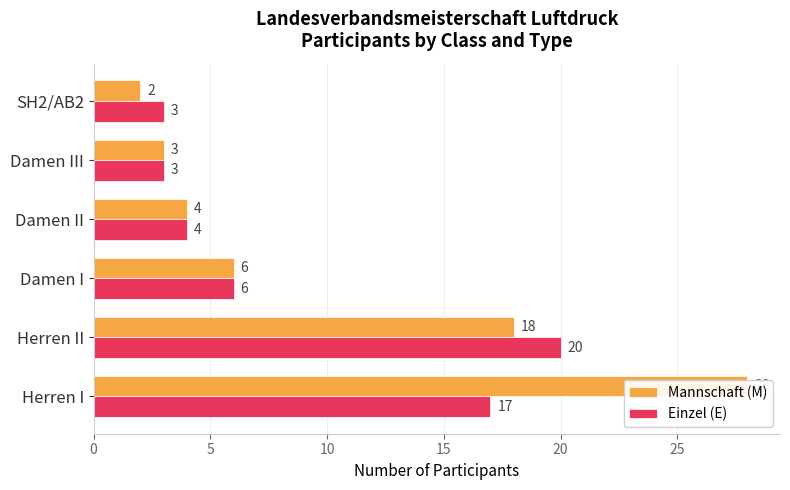

What is the difference between the maximum and second lowest values in the Mannschaft (M) series?

25